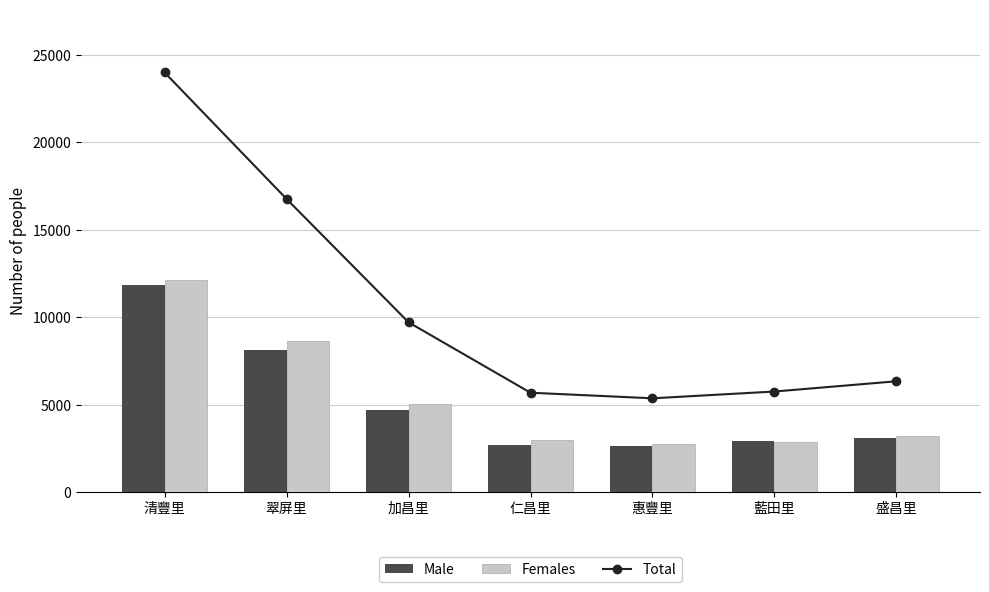

Is it true that Females equals 8613 at 翠屏里?

True